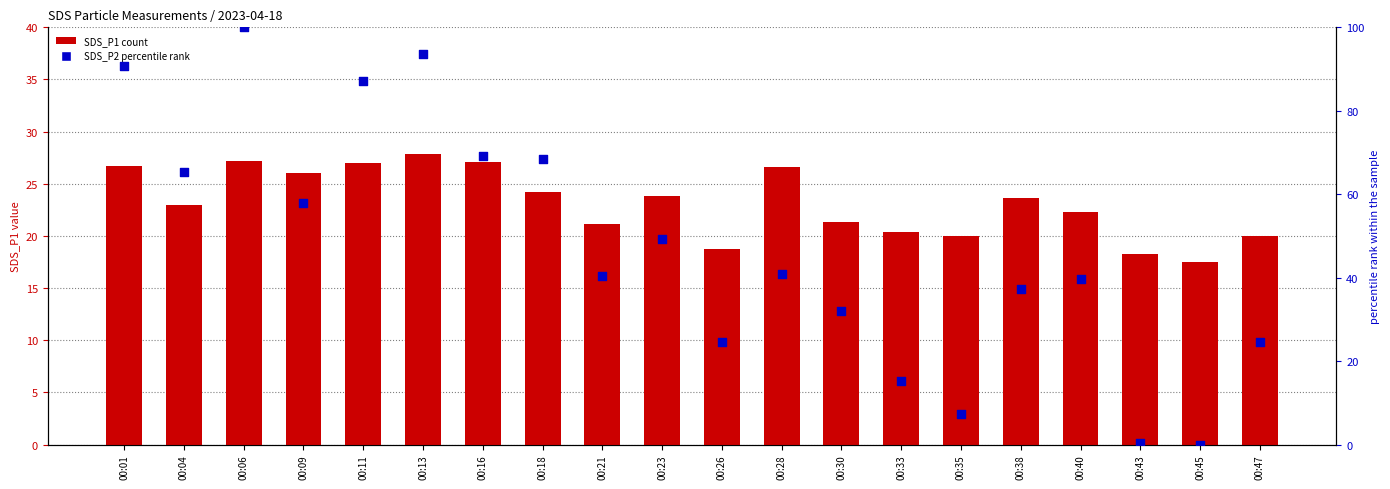

At how many categories does at least one series exceed 3?

20